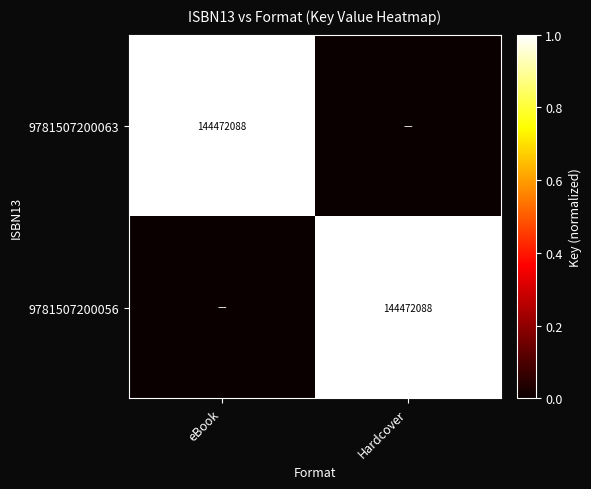

The 9781507200063 series shows 144472088 at eBook. True or false?

True